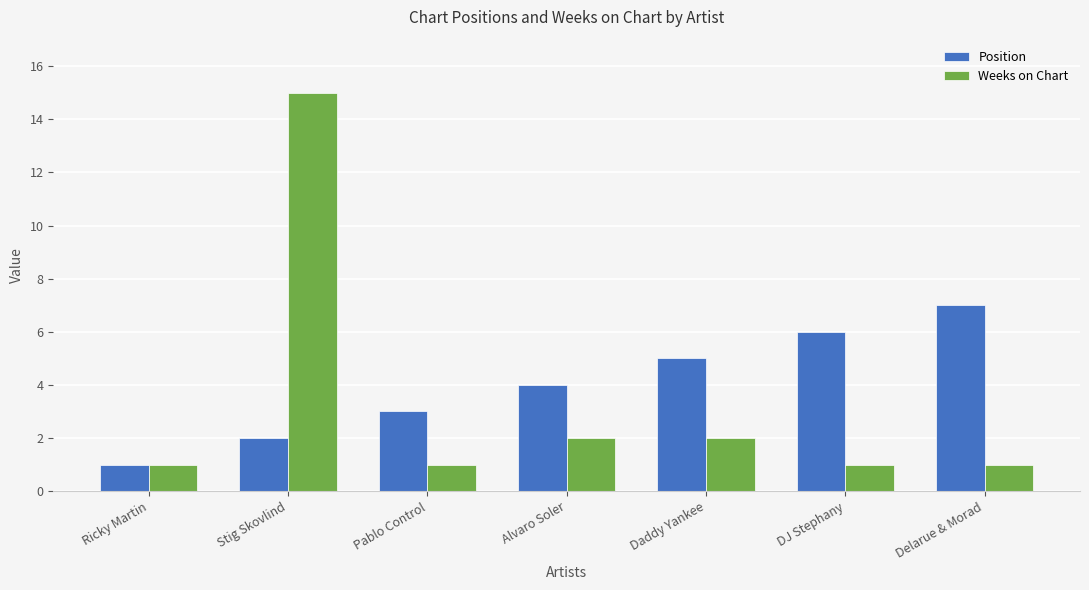

Rank the series by their maximum value, from lowest to highest.

Position, Weeks on Chart